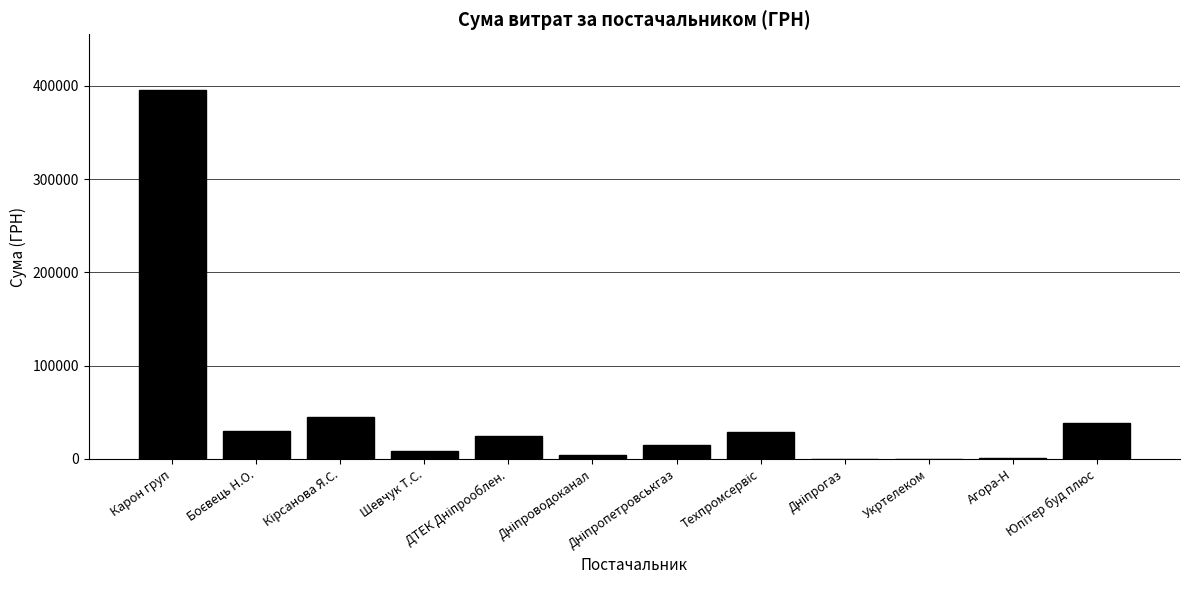

What is the greatest value displayed?

395877.6